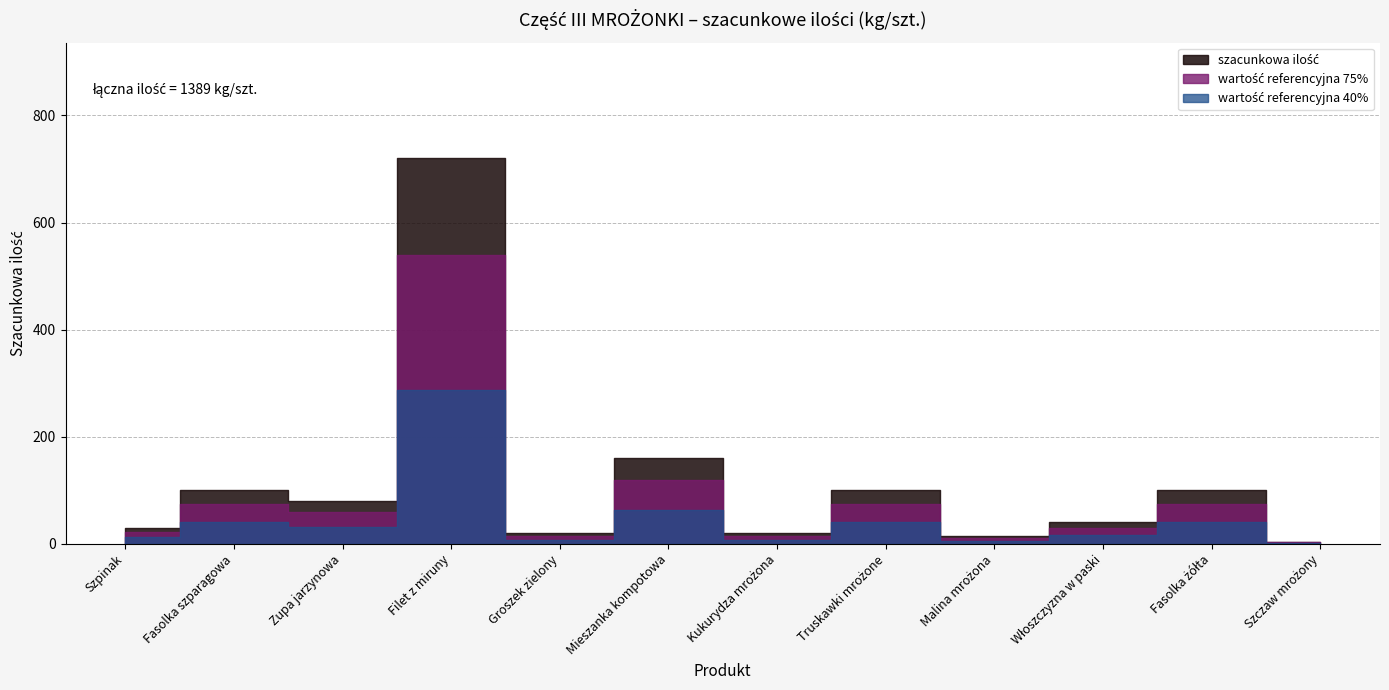

Reading left to right, list all the values displayed in this chart.

Szpinak=30	Fasolka szparagowa=100	Zupa jarzynowa=80	Filet z miruny=720	Groszek zielony=20	Mieszanka kompotowa=160	Kukurydza mrożona=20	Truskawki mrożone=100	Malina mrożona=15	Włoszczyzna w paski=40	Fasolka żółta=100	Szczaw mrożony=4